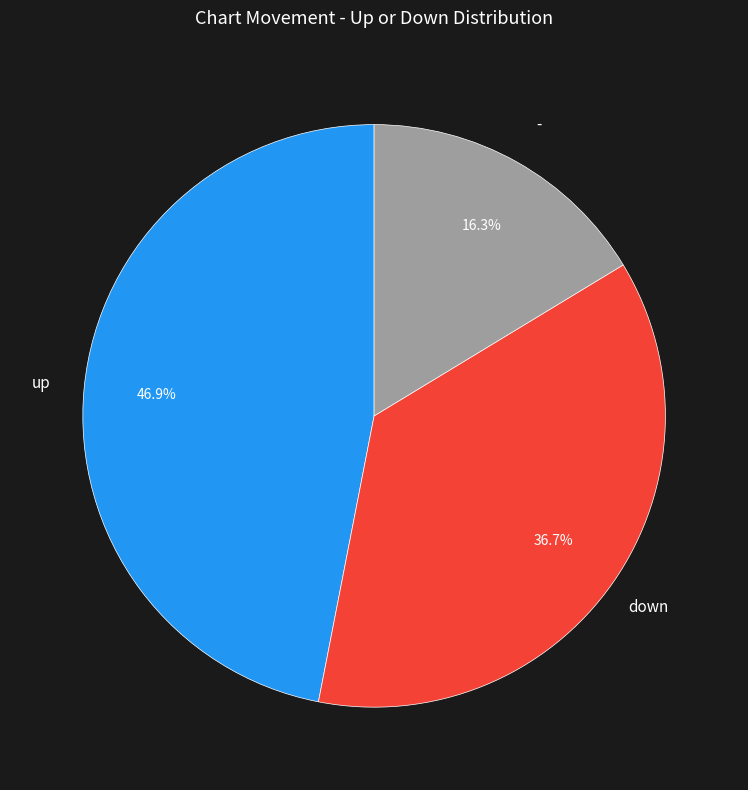

Is there a majority slice in this chart?

No